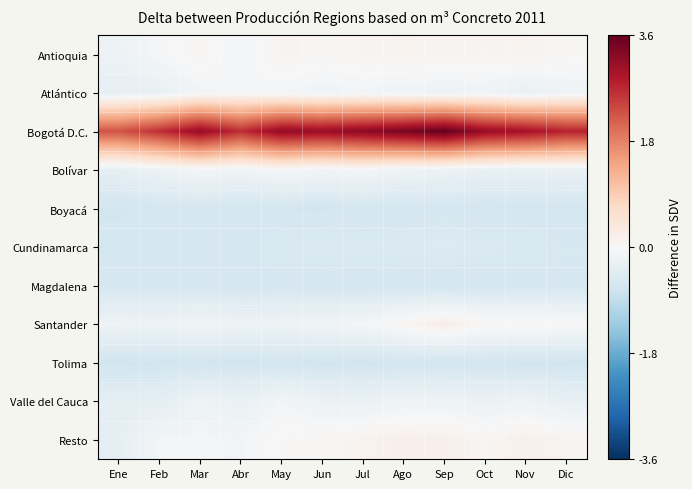

Between Ago and Oct, which is larger?

Ago